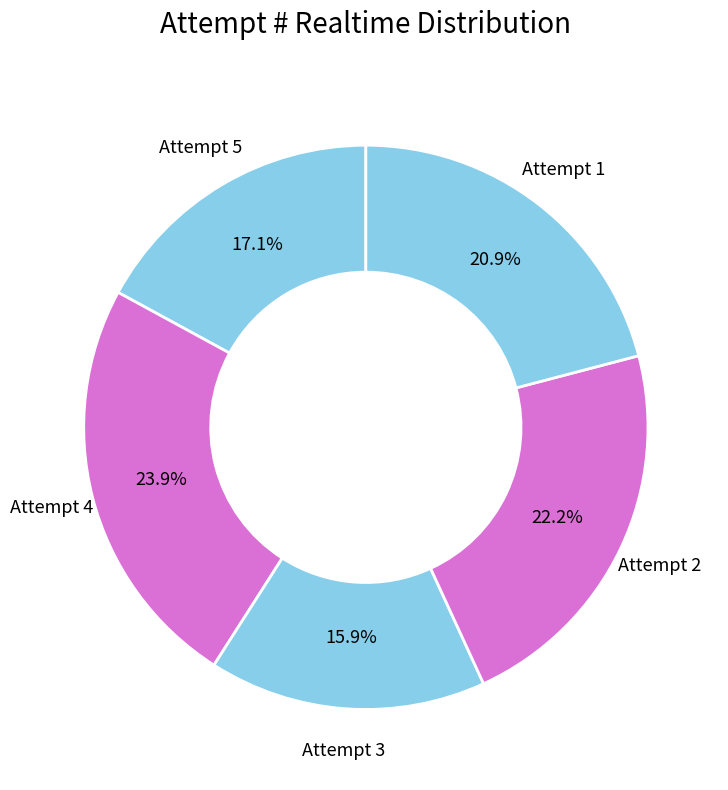

To the nearest percent, what is the difference between the largest and smallest slice percentages?

8%